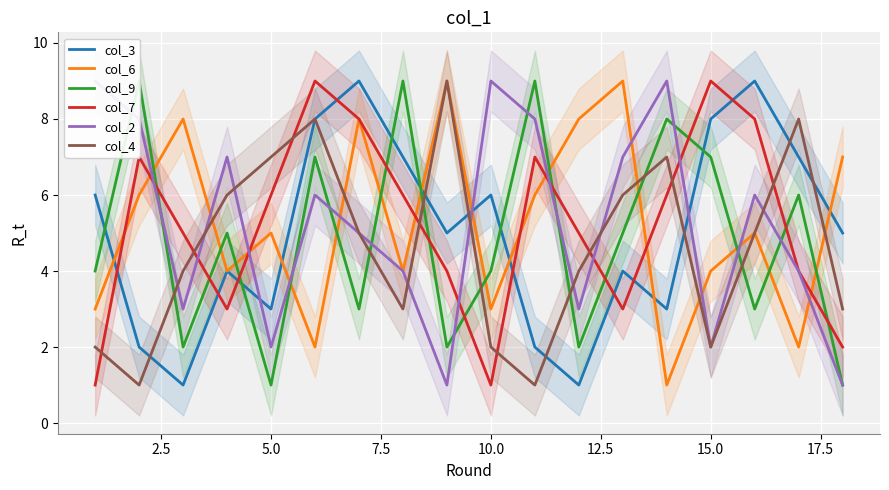

What is the greatest value displayed?

9